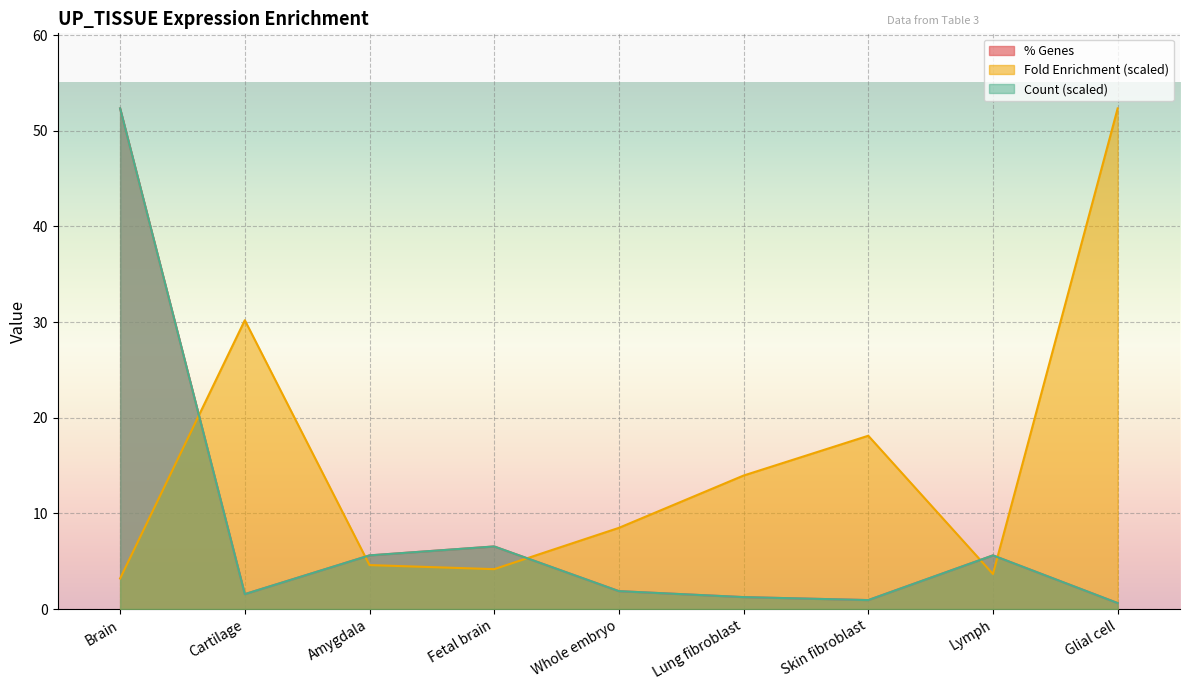

Count the number of categories in the chart.

9